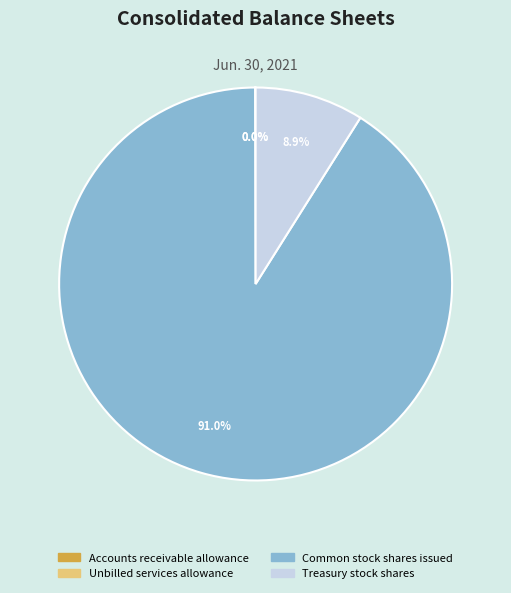

What is the majority slice?

Common stock shares issued